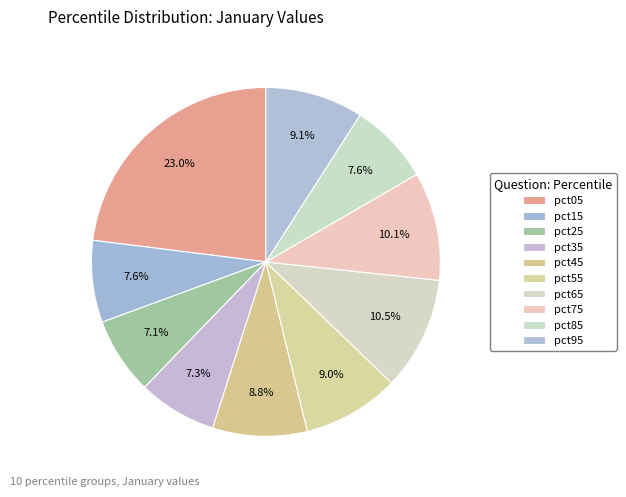

How much of the chart is everything except pct75?

89.9%